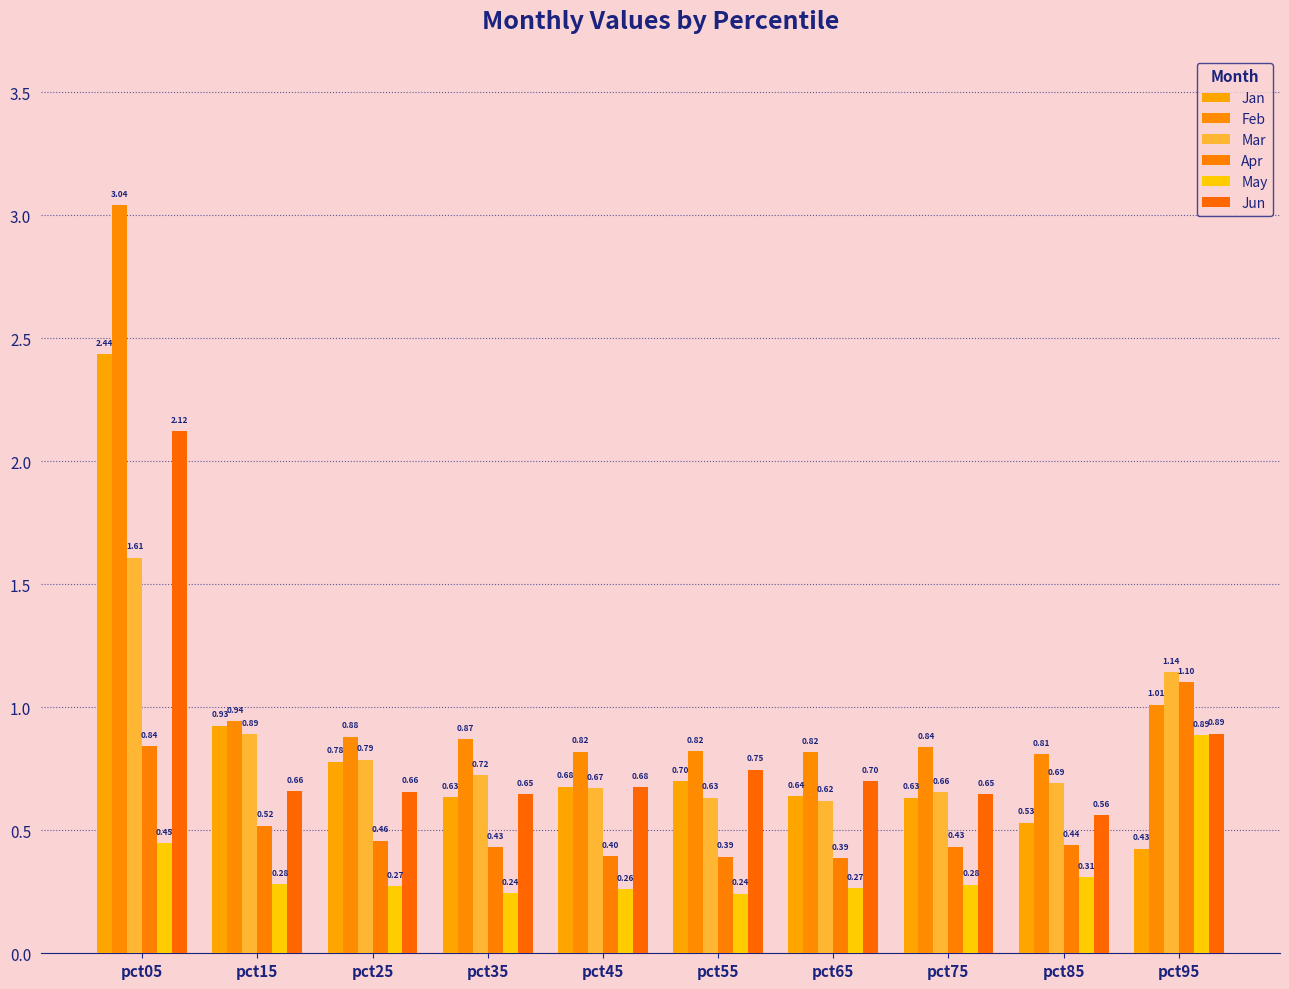

What is the total value across all series at pct35?

3.6